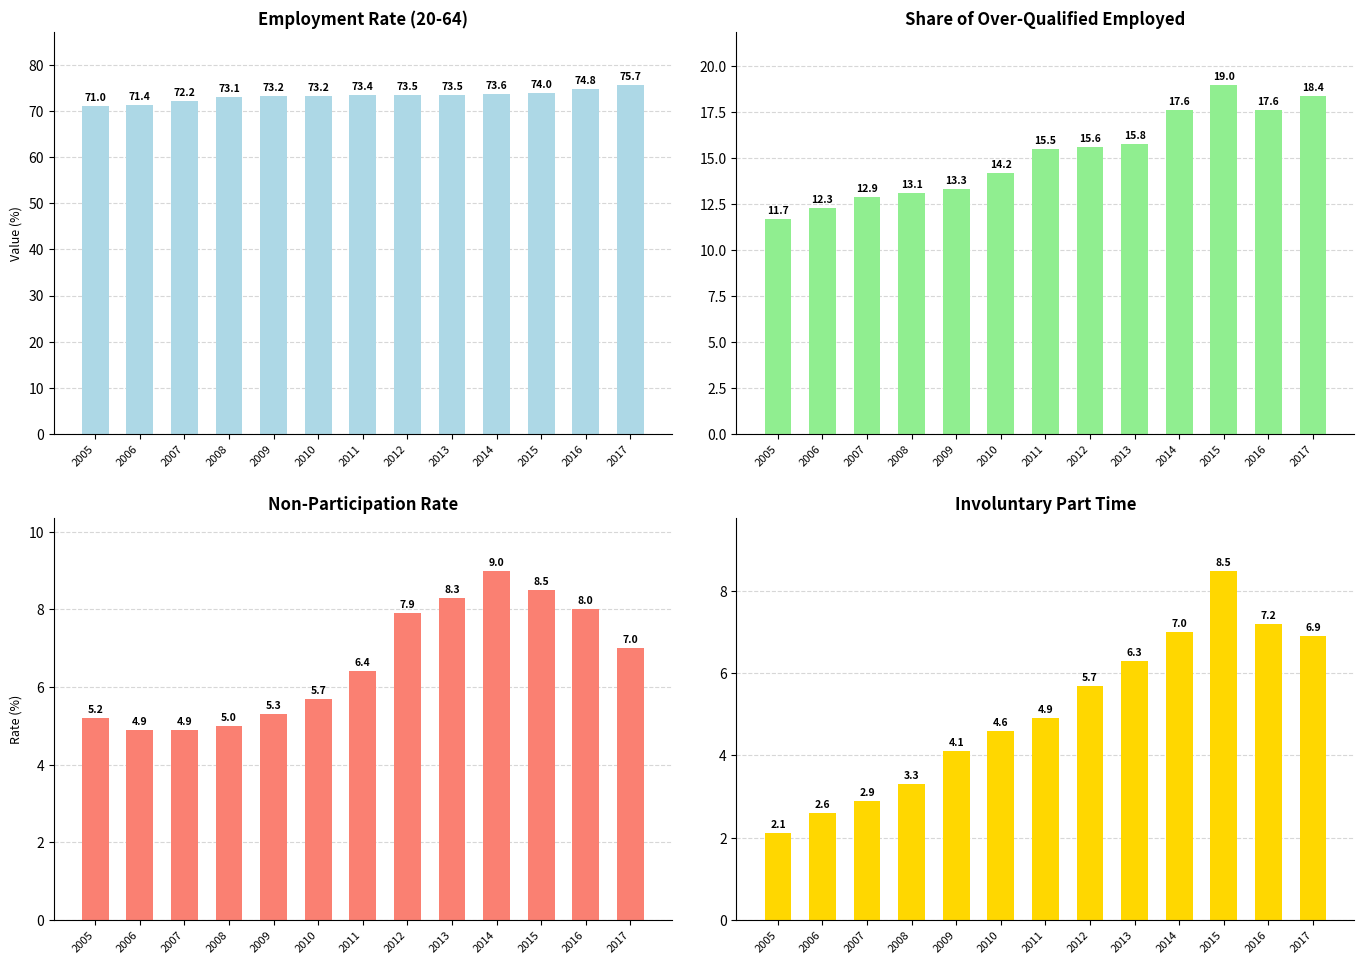

List the labels in order of Share of over-qualified value, largest first.

2015, 2017, 2014, 2016, 2013, 2012, 2011, 2010, 2009, 2008, 2007, 2006, 2005